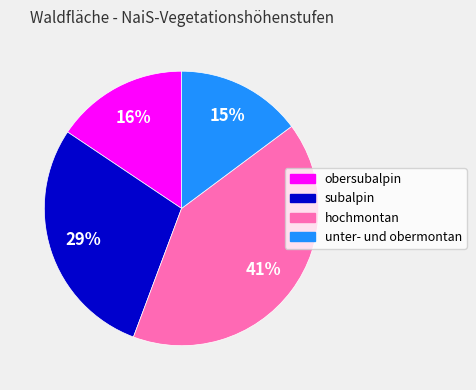

To the nearest percent, what percentage of the pie is unter- und obermontan?

15%